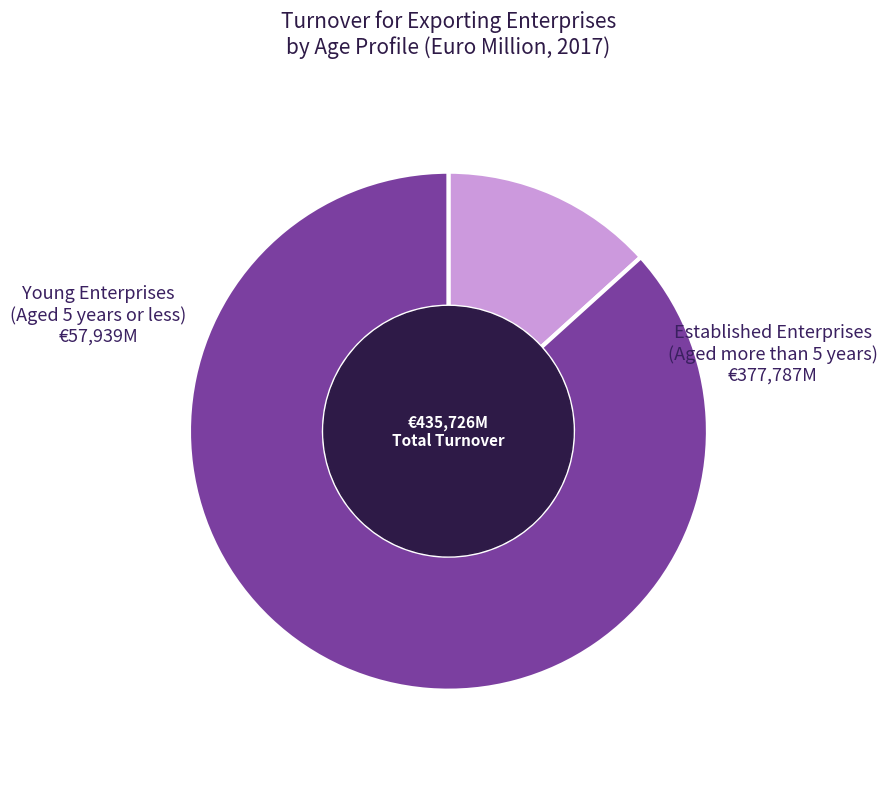

How many segments does this pie chart have?

2